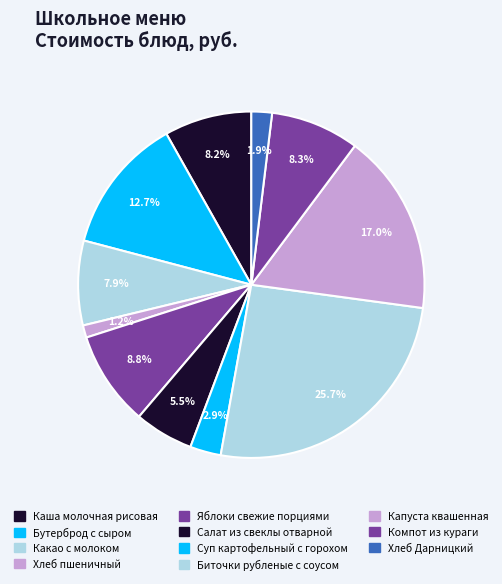

How many slices are in this pie chart?

11